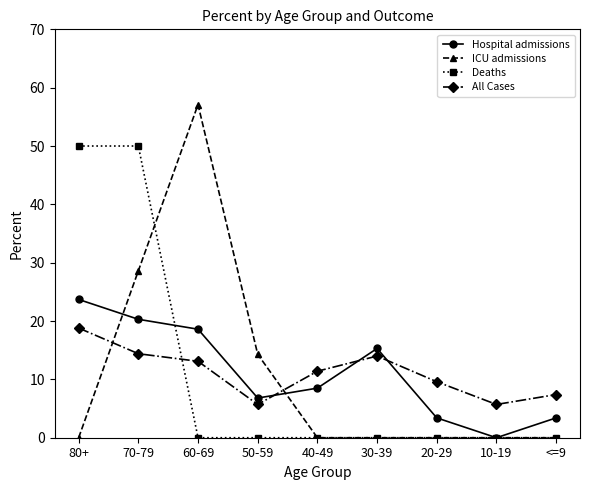

What is the spread (max minus min) of values at 50-59?

14.3